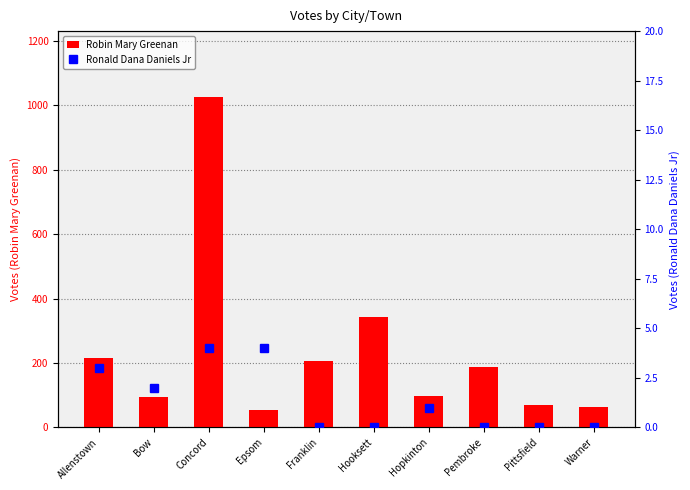

True or false: Robin Mary Greenan has a value of 95 at Bow.

True